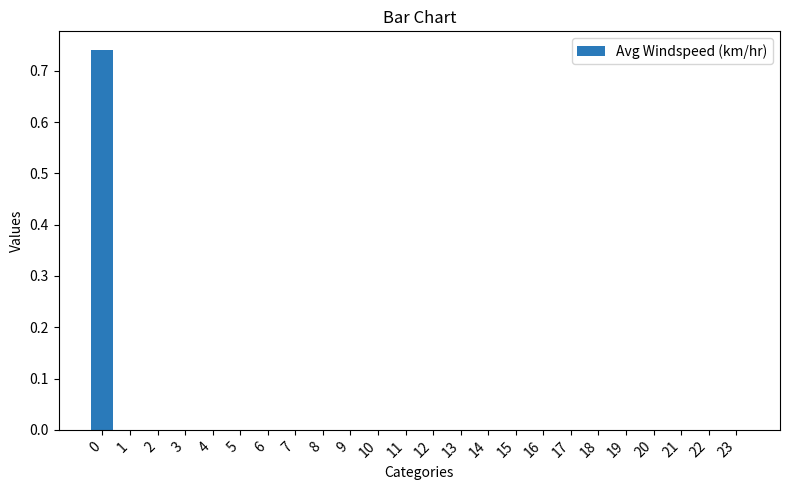

The chart shows a value of 0.0 at 13. True or false?

True